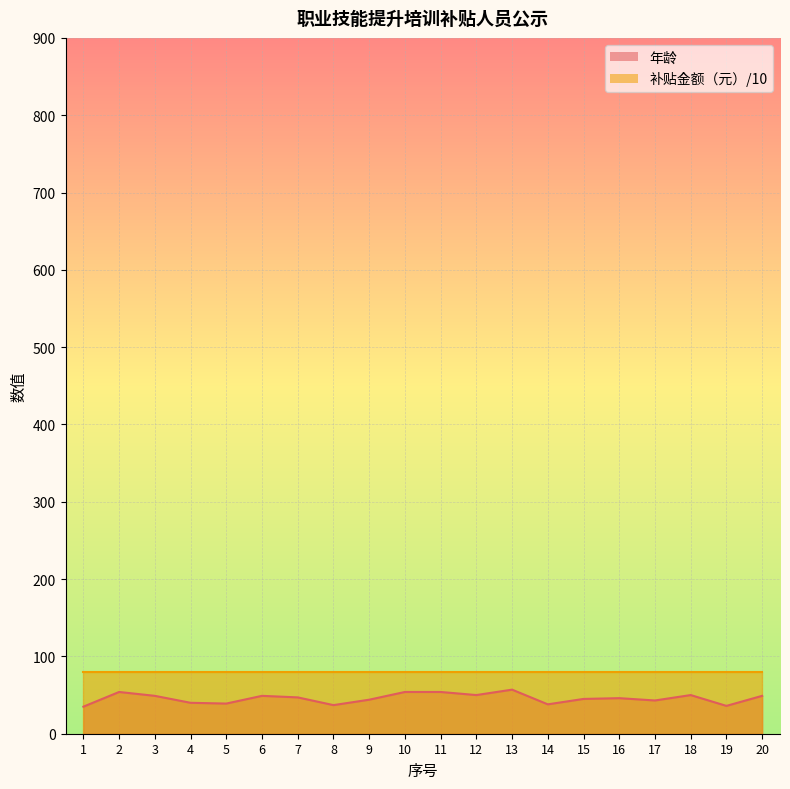

Is it true that the value at 13 is 15?

False